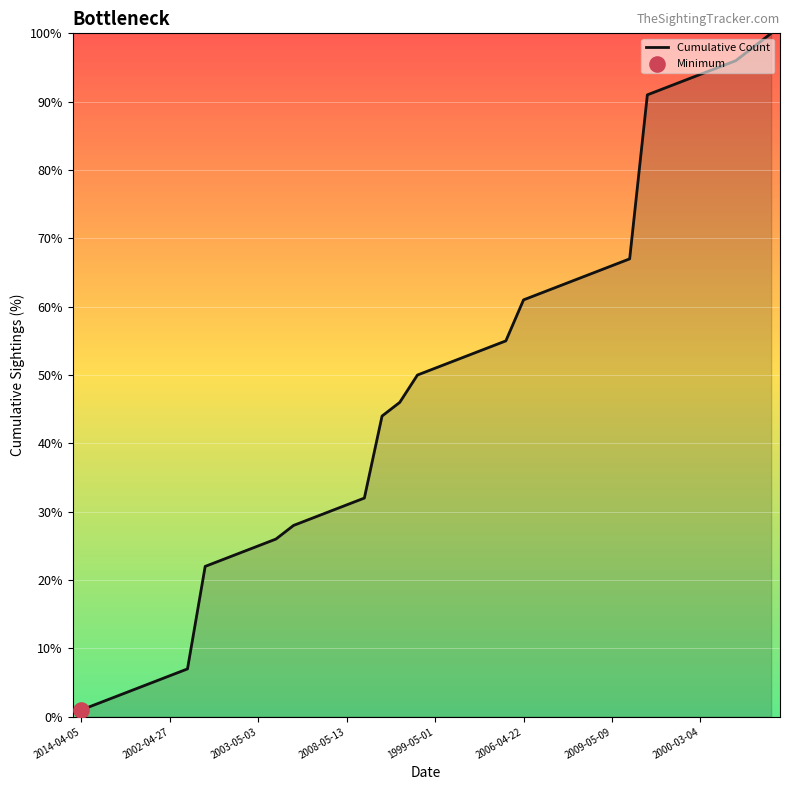

What is the difference between the maximum and minimum values?

99.0